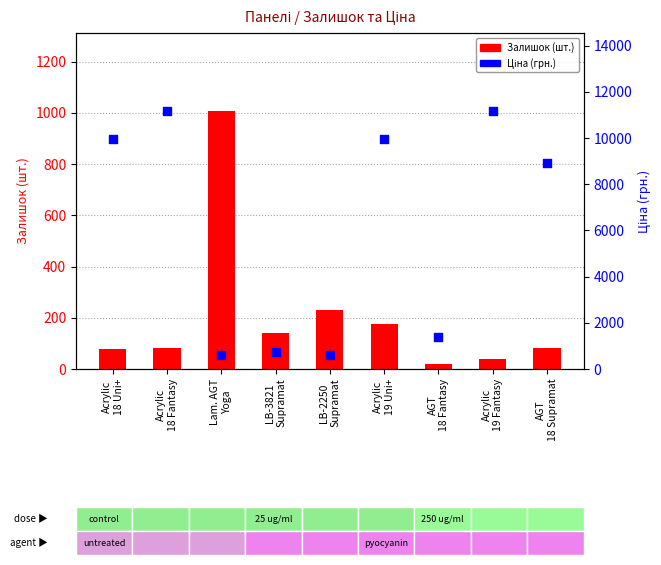

Which series has the largest total across all categories?

Ціна